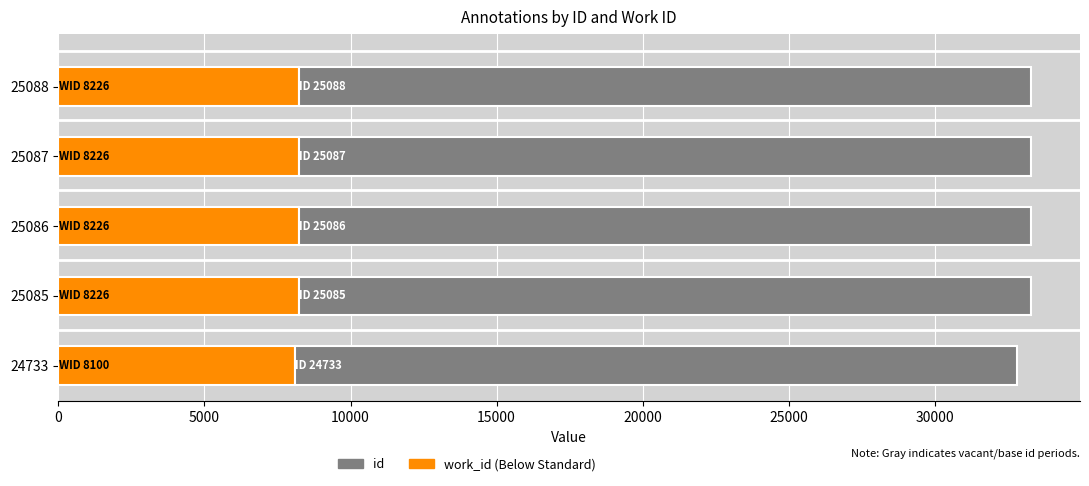

How many distinct data groups are displayed?

2